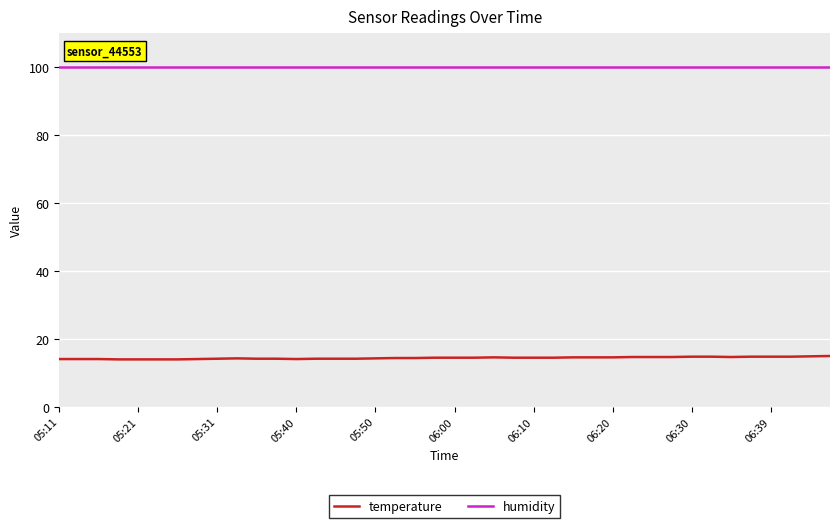

What is the maximum value shown in the chart?

99.9